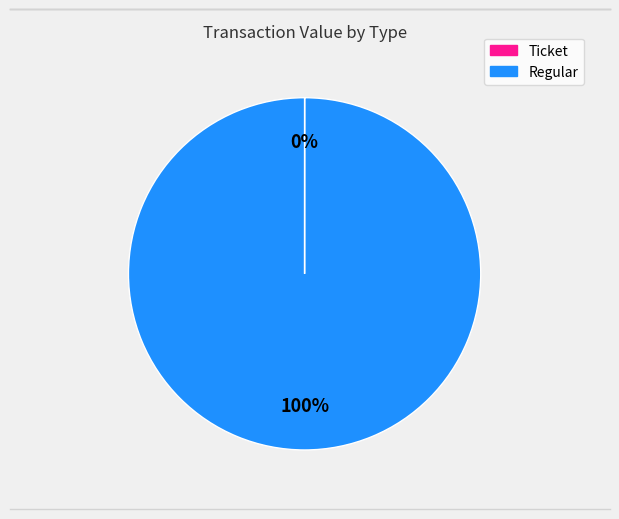

Which slice is the largest?

Regular